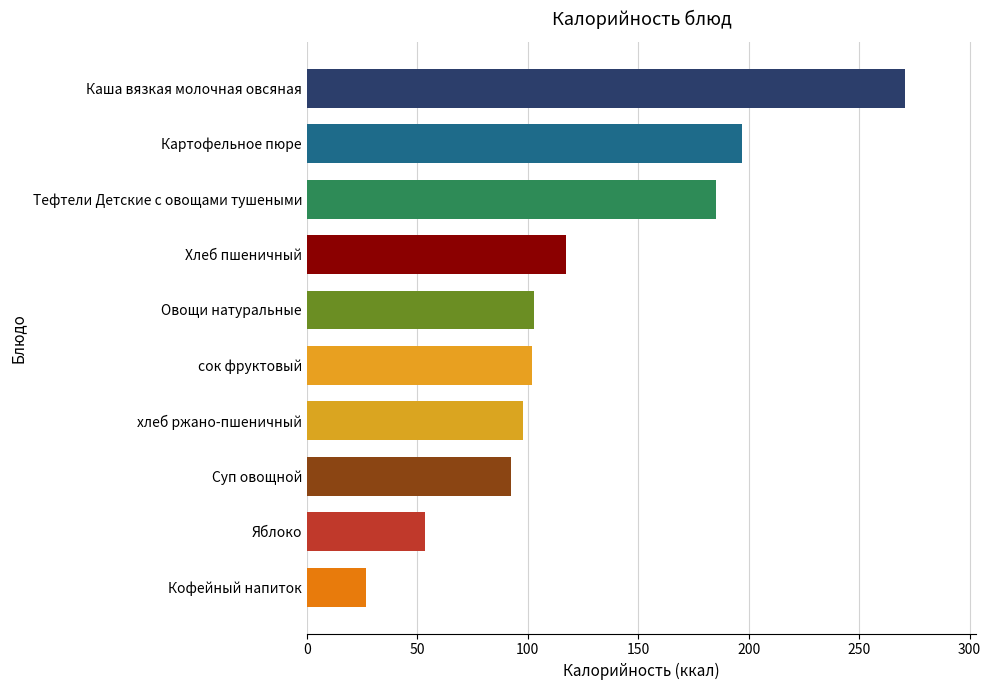

At which label is the value closest to 148?

Хлеб пшеничный